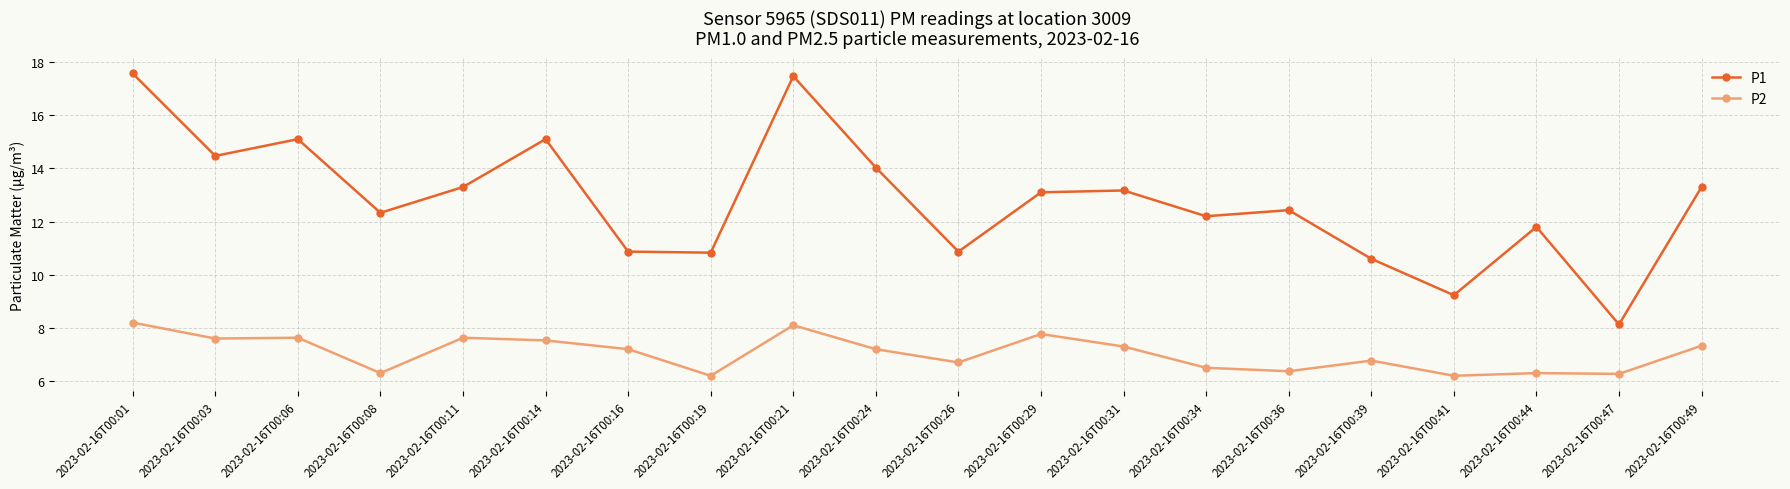

Rank the series at 2023-02-16T00:39 from lowest to highest value.

P2, P1